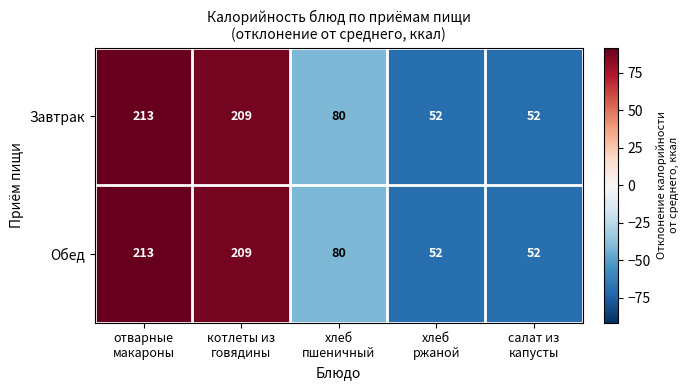

At how many categories does at least one series exceed 57?

3